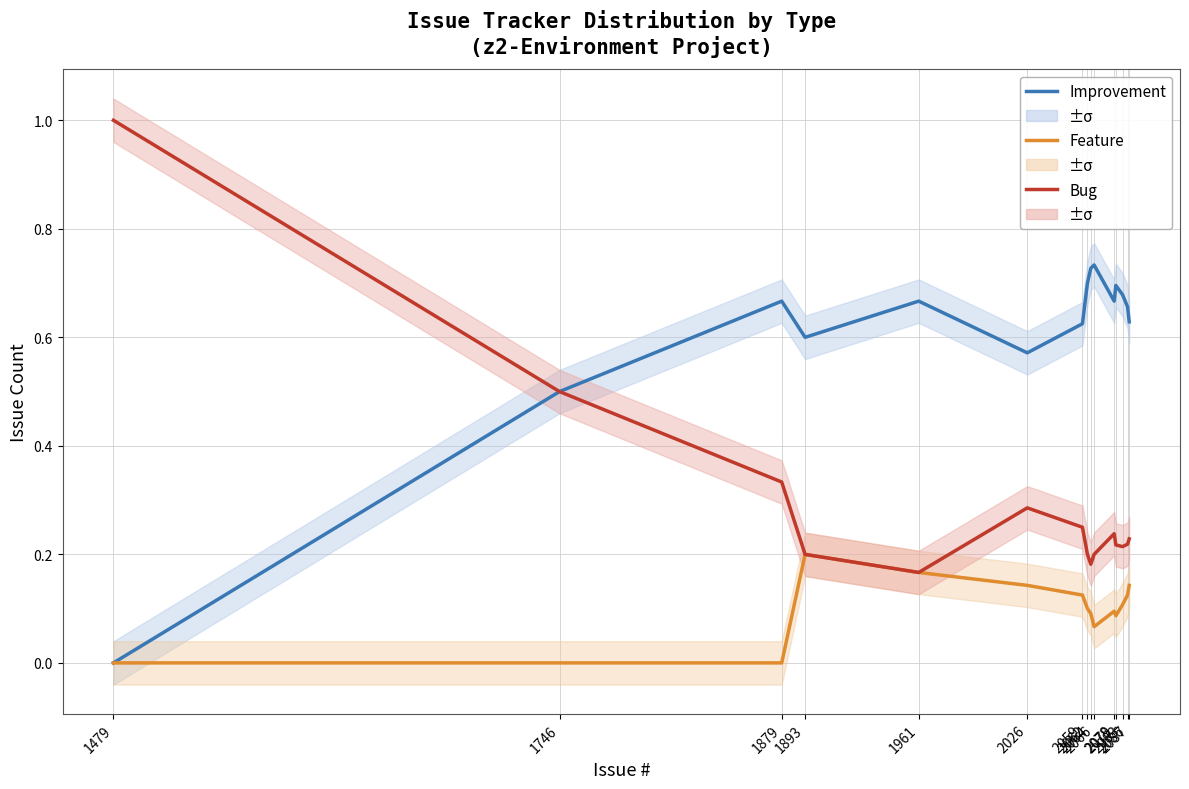

What is the total value across all series at 1746?

1.0